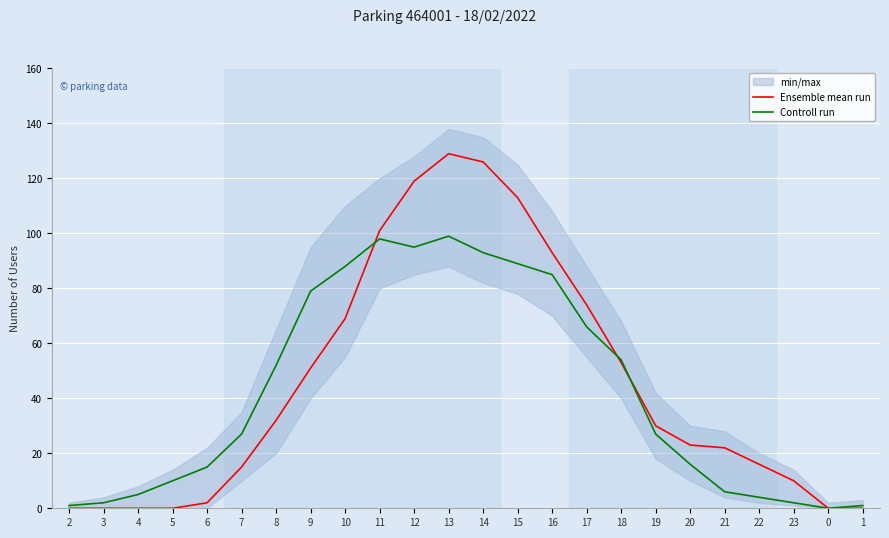

True or false: Controll run has a value of 98 at 11.

True